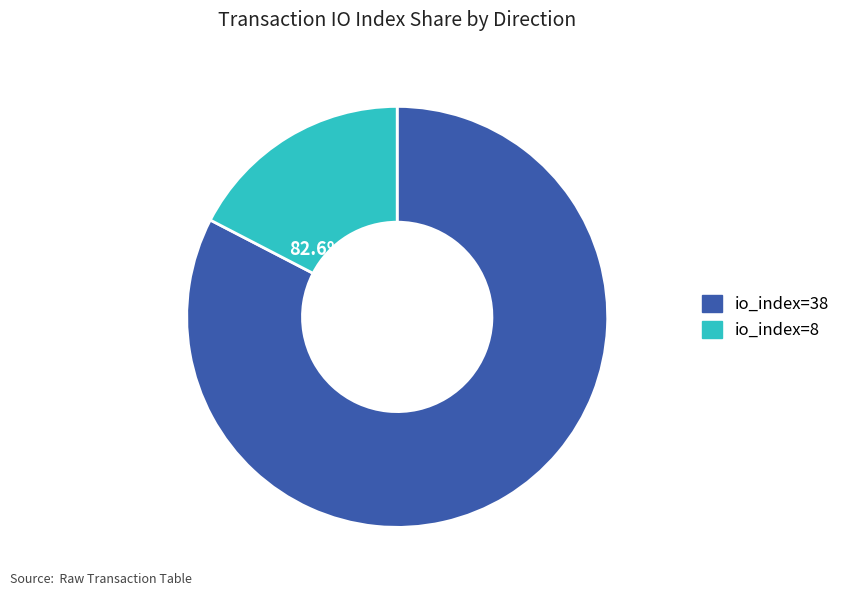

What portion of the pie excludes io_index=38?

17.4%